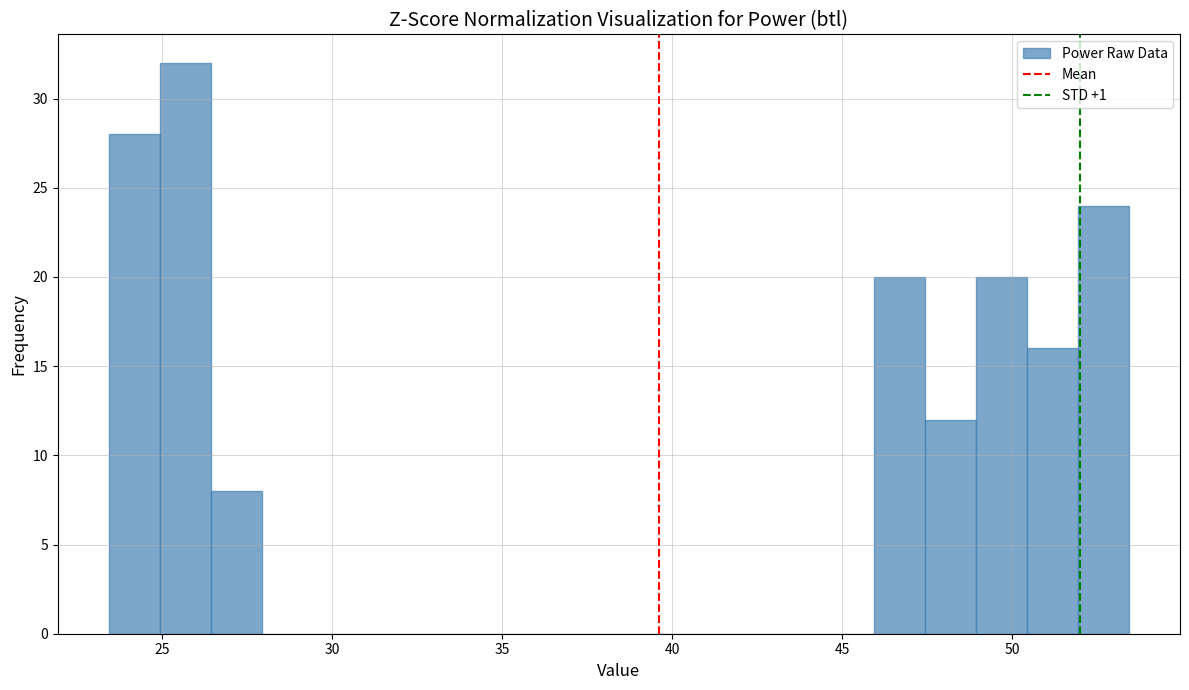

Read against the x-axis, roughly where is the centre of the tallest bar?

25.5